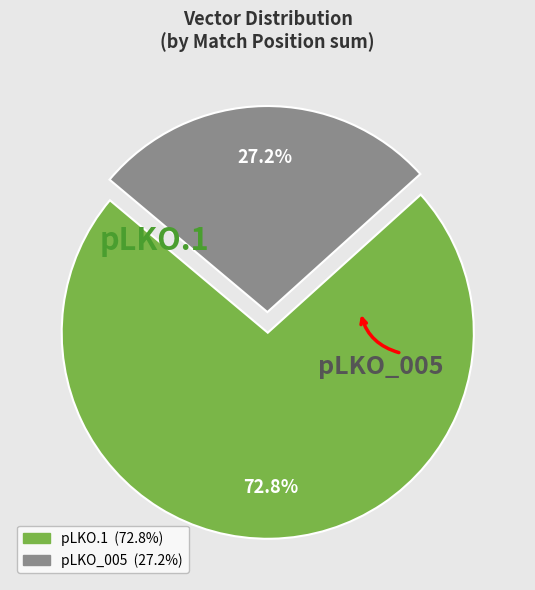

Do pLKO.1 and pLKO_005 together represent more than half of the pie?

Yes